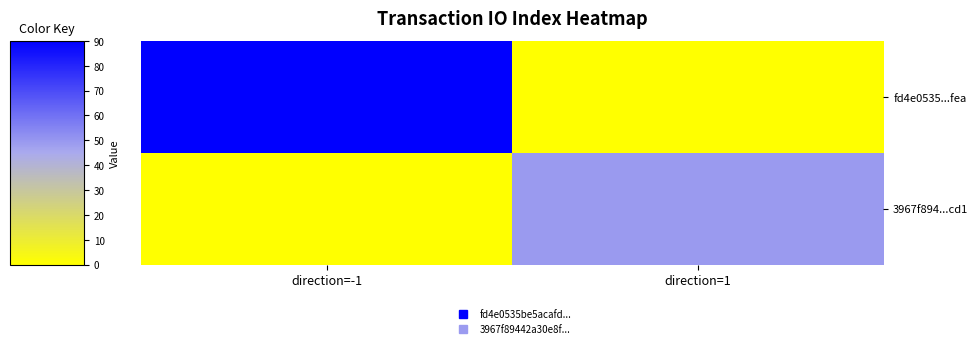

Reading left to right, list all the values displayed in this chart.

fd4e0535...fea: direction=-1=90	direction=1=0
3967f894...cd1: direction=-1=0	direction=1=49